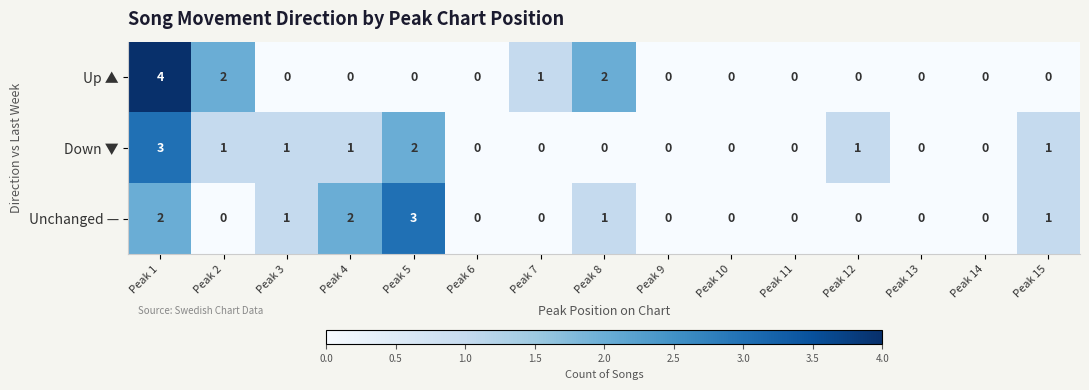

Which series has the widest spread of values?

Up ▲